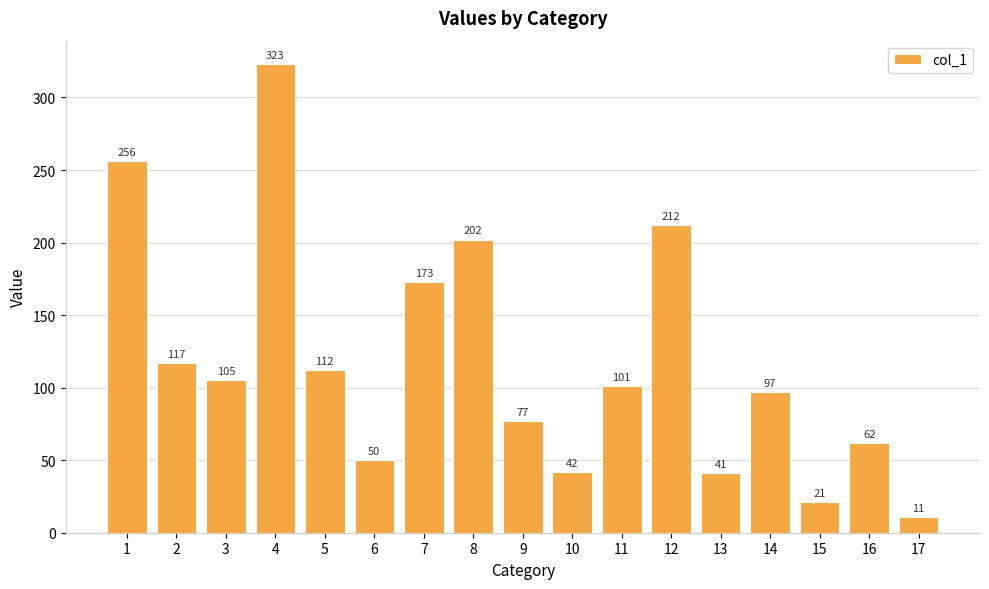

What is the value of the 8th bar from the left?

202